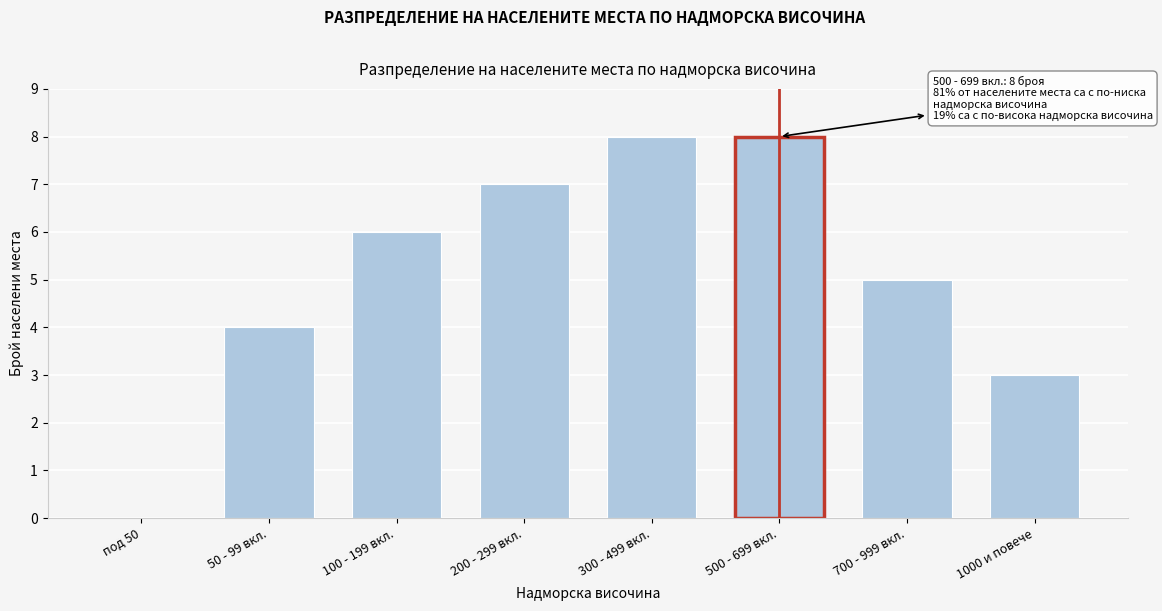

Reading left to right, extract all data points from this chart.

под 50=0	50 - 99 вкл.=4	100 - 199 вкл.=6	200 - 299 вкл.=7	300 - 499 вкл.=8	500 - 699 вкл.=8	700 - 999 вкл.=5	1000 и повече=3